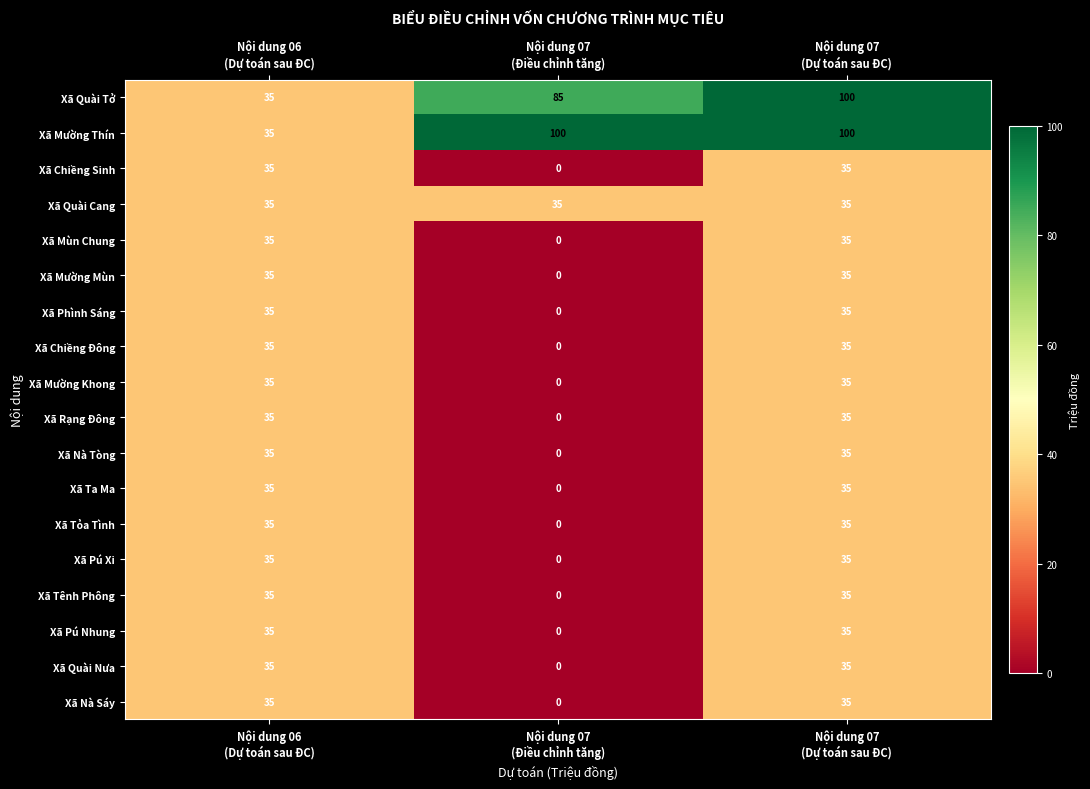

Which series has the largest total across all categories?

Xã Mường Thín